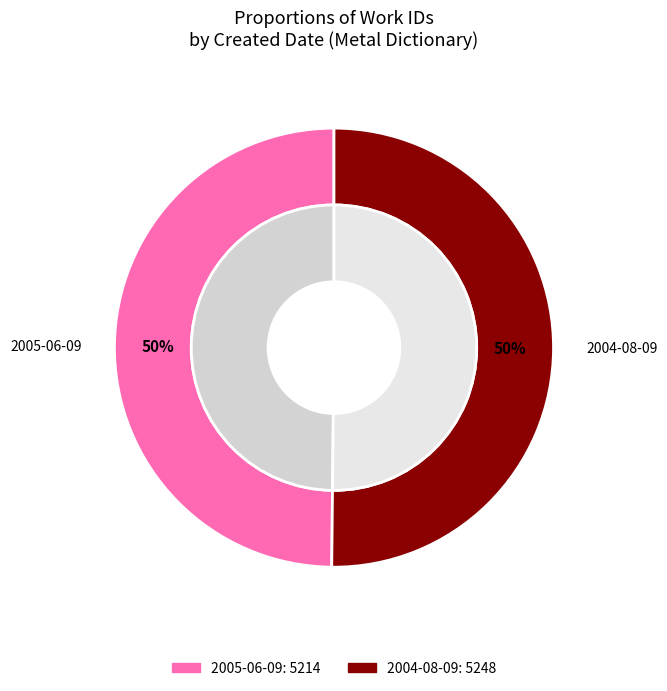

What percentage do 2004-08-09 and 2005-06-09 together represent?

100.0%